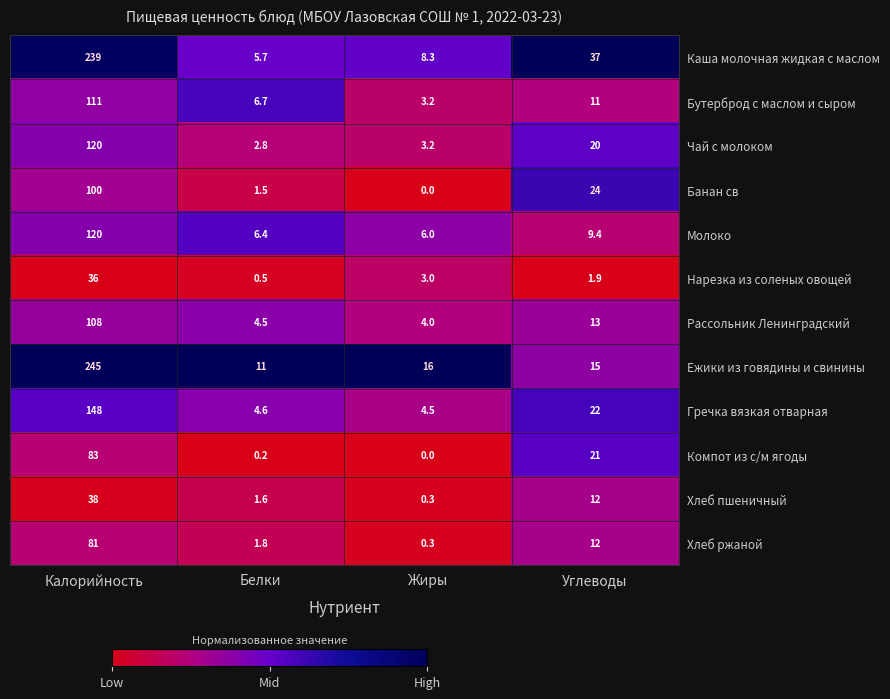

Where is Молоко nearest to the value 63?

Углеводы